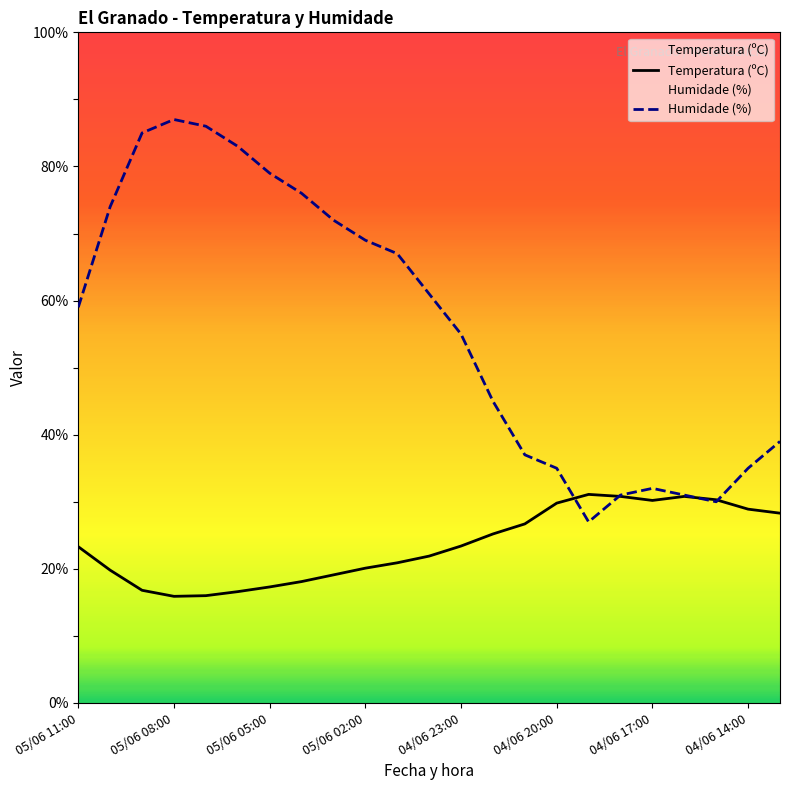

Which series has the largest range (max minus min)?

Humidade (%)